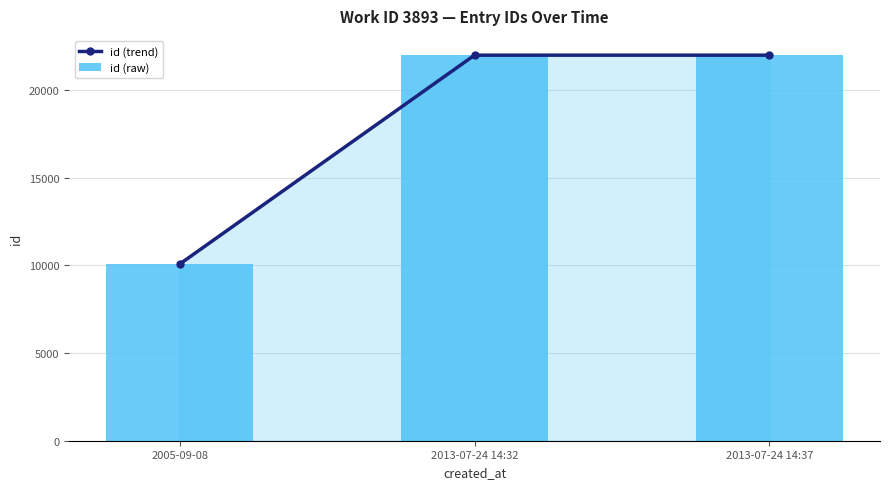

What is the total value across all series at 2005-09-08?

20142